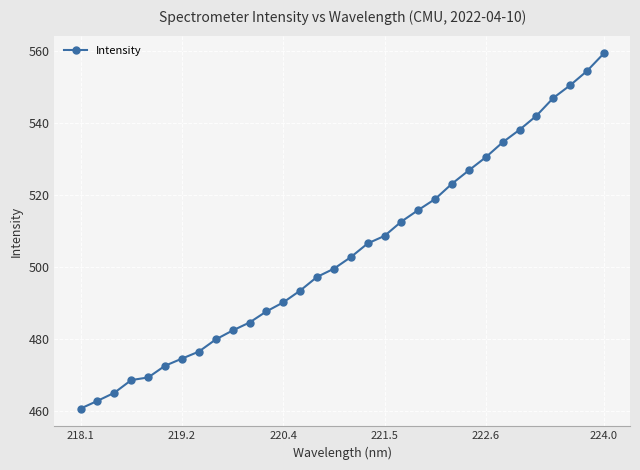

How many lines are shown in the chart?

1